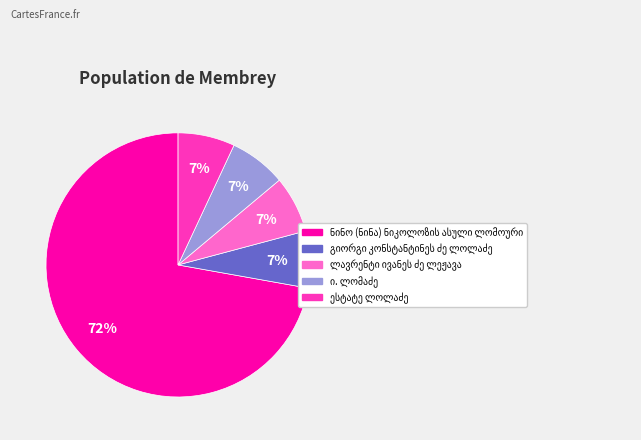

To the nearest percent, what is the average slice percentage?

20%